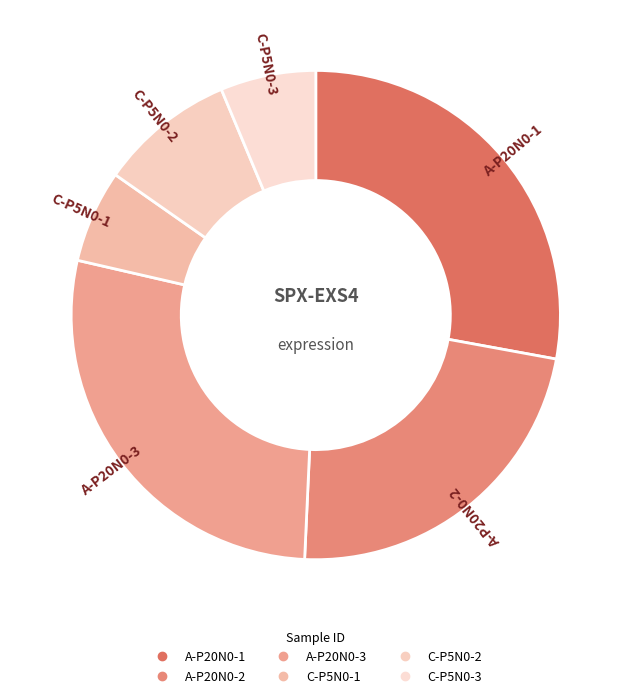

What is the smallest slice in the pie chart?

C-P5N0-1